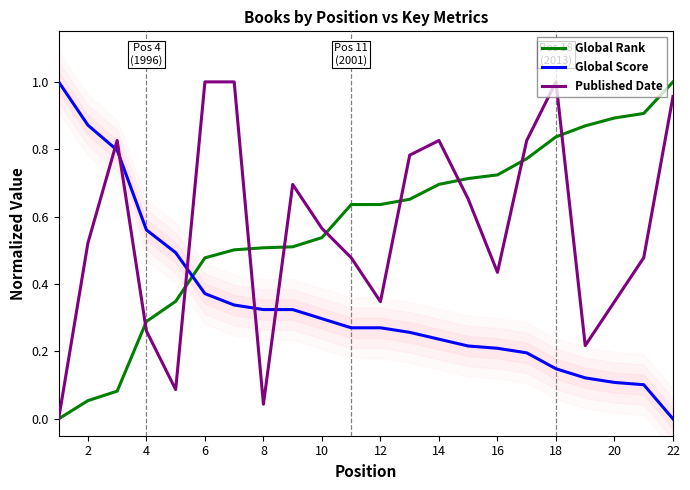

True or false: Global Score has a value of 0.3 at 16.

False